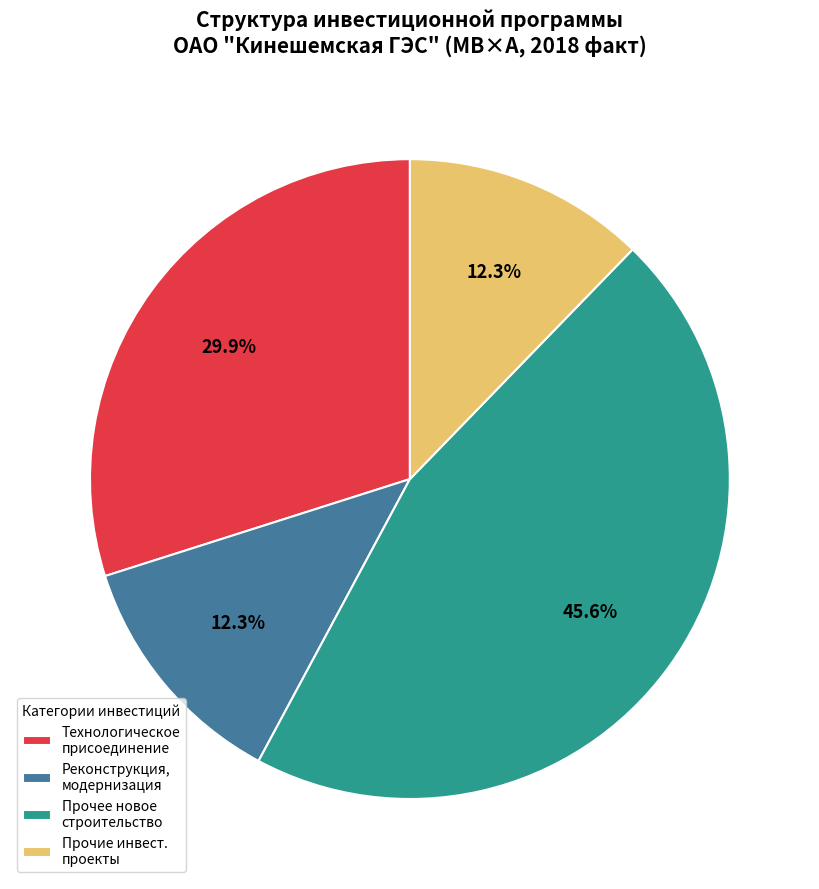

Which category has the biggest portion of the pie?

Прочее новое строительство